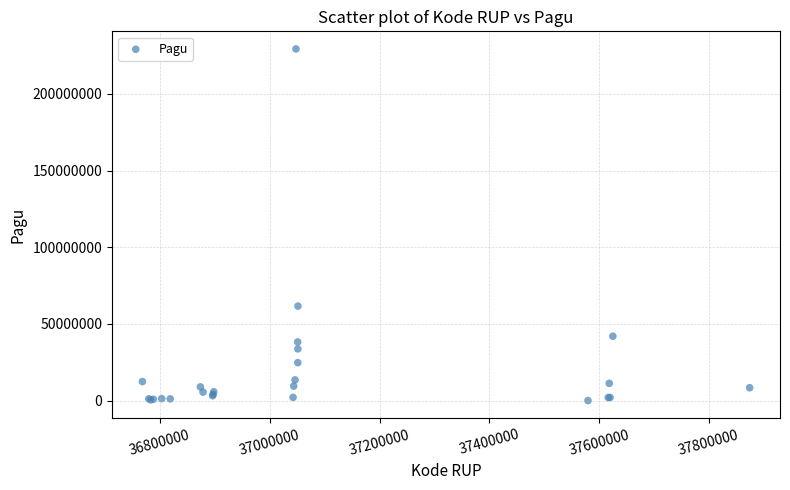

What Y value in the scatter plot is closest to 114694800?

61650000